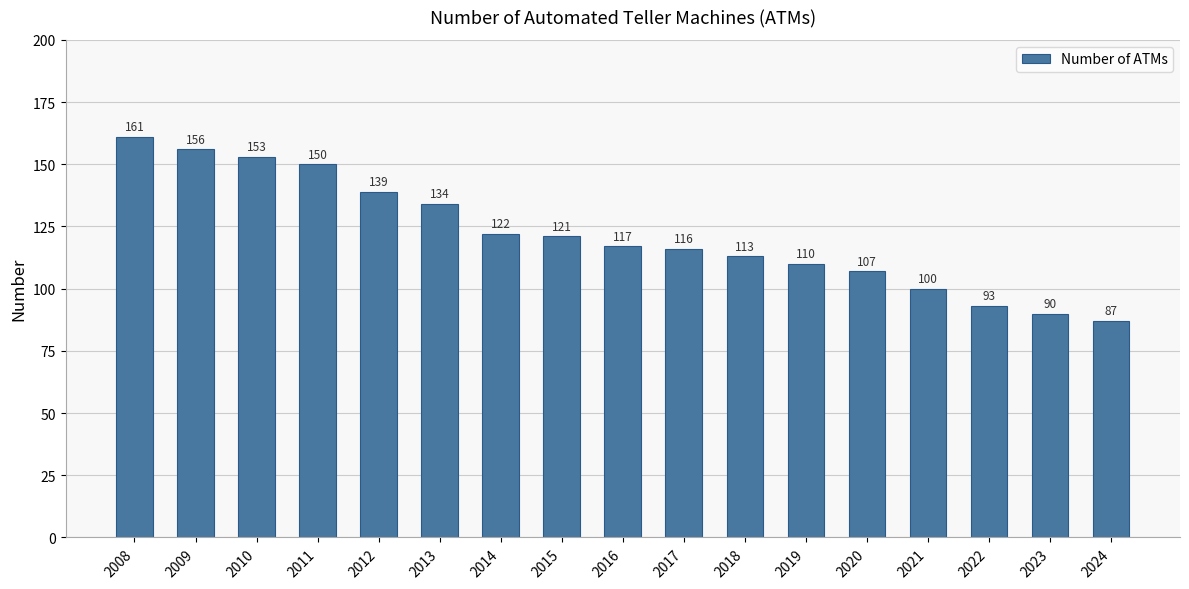

Read the value at 2013.

134